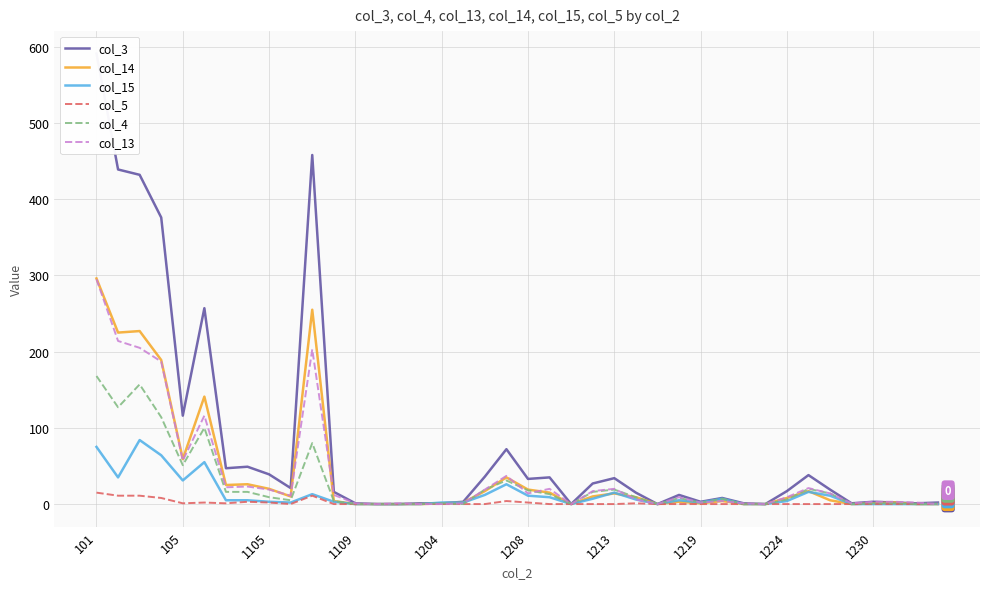

How many lines are shown in the chart?

6